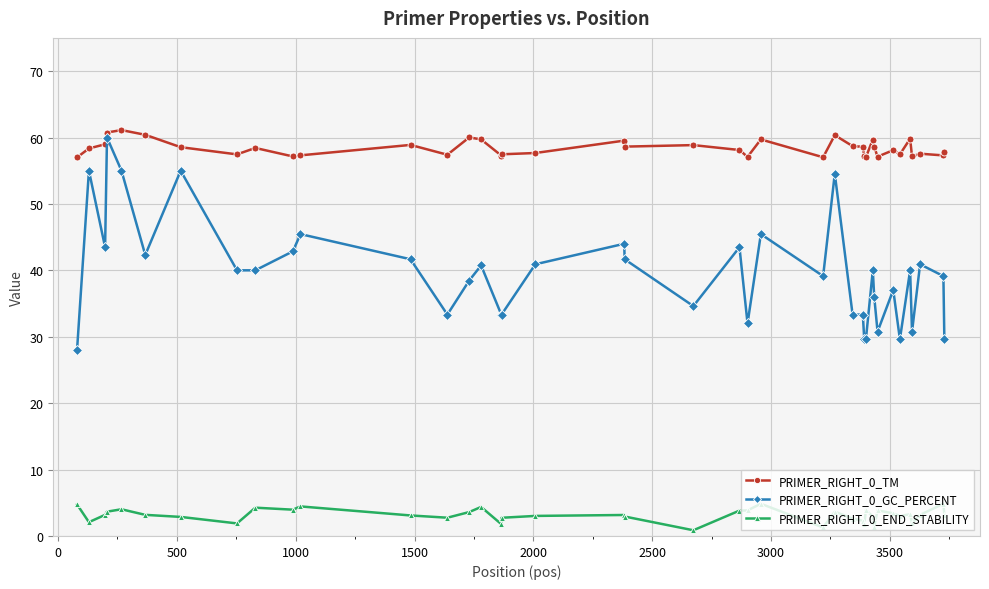

True or false: PRIMER_RIGHT_0_GC_PERCENT and PRIMER_RIGHT_0_END_STABILITY cross at least once.

False